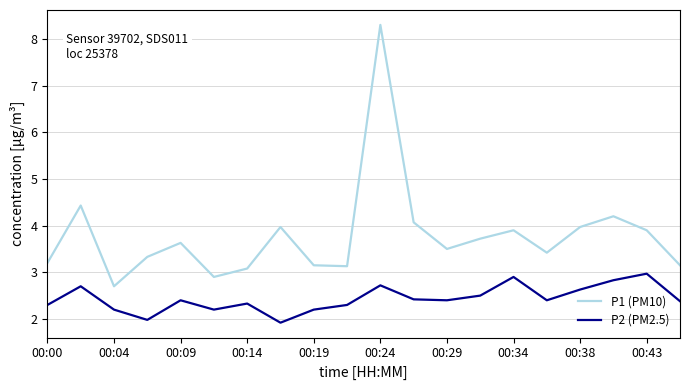

How many lines are shown in the chart?

2